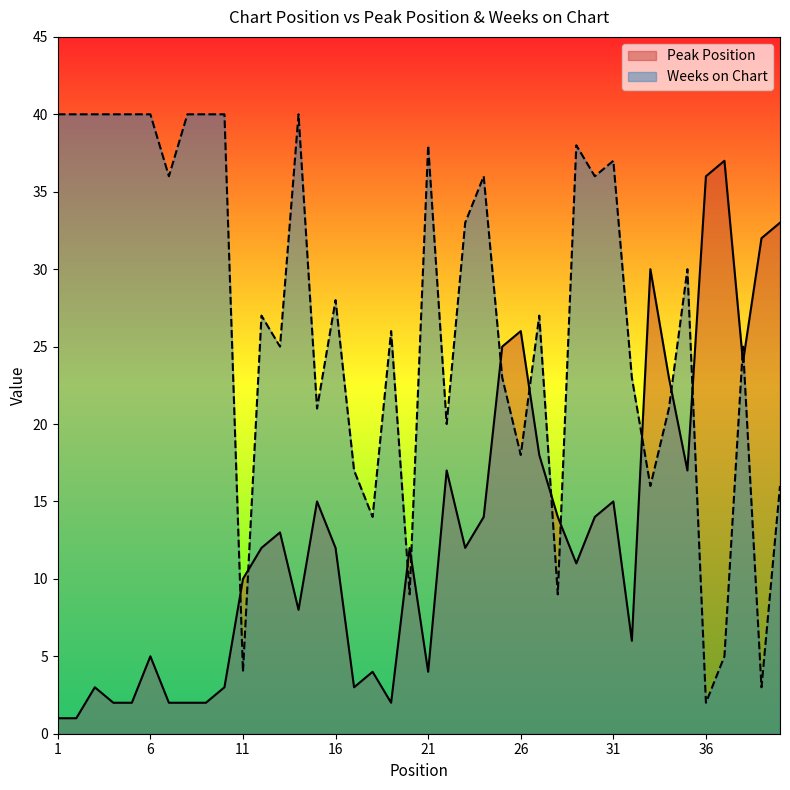

After their last crossing, which series has the higher values: Peak Position or Weeks on Chart?

Peak Position